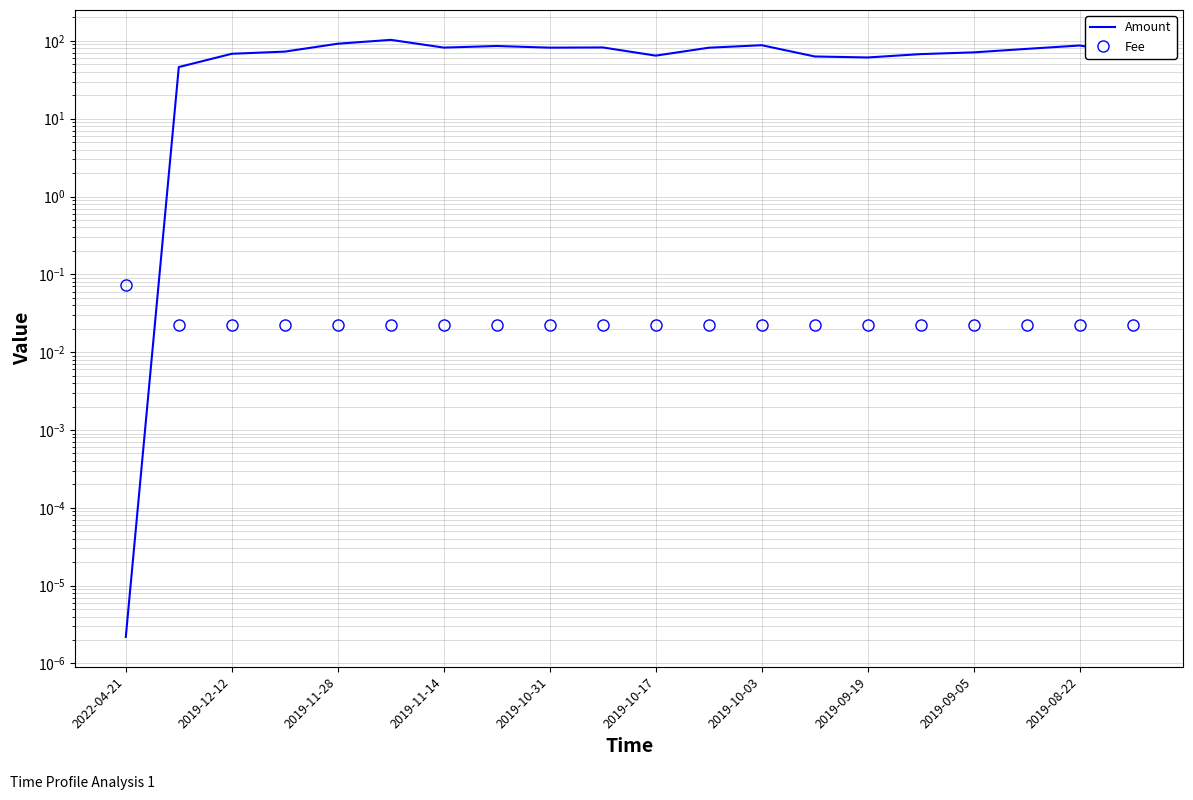

Reading right to left, extract all data points from this chart.

Amount: 68.1	87.2	78.9	71.2	67.6	61.2	63.0	88.0	81.7	64.6	82.3	81.8	85.9	82.0	103.1	91.9	72.8	68.3	46.1	0.0
Fee: 0.0	0.0	0.0	0.0	0.0	0.0	0.0	0.0	0.0	0.0	0.0	0.0	0.0	0.0	0.0	0.0	0.0	0.0	0.0	0.1